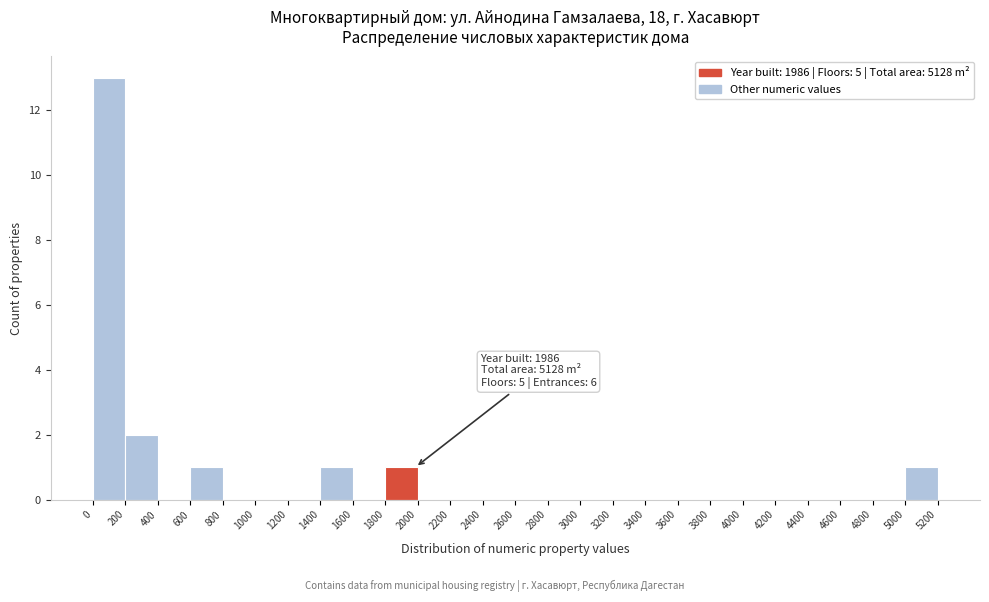

Which range on the x-axis has the tallest bar?

0 to 200